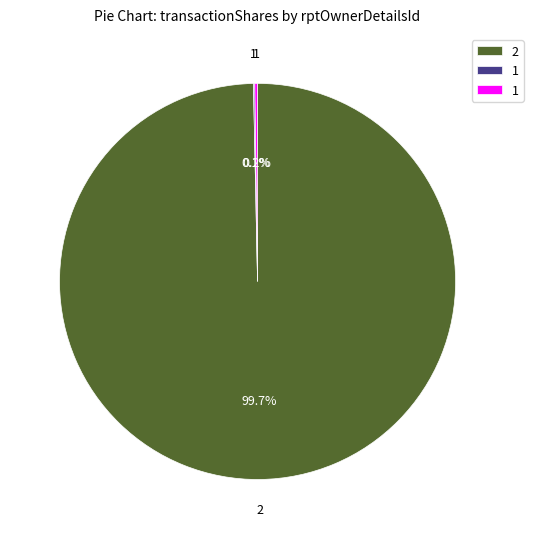

Is there any slice that represents more than half of the pie?

Yes